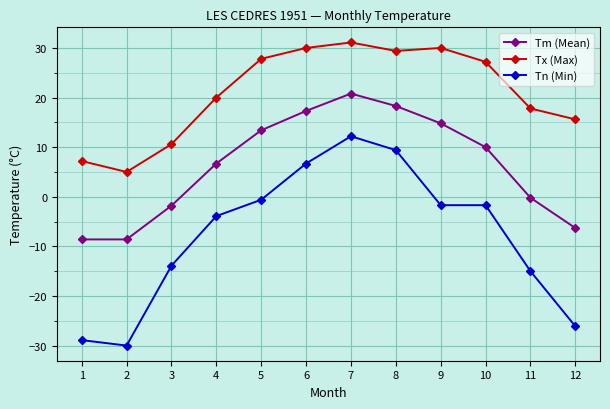

Is it true that Tm (Mean) equals 10.0 at 9?

False